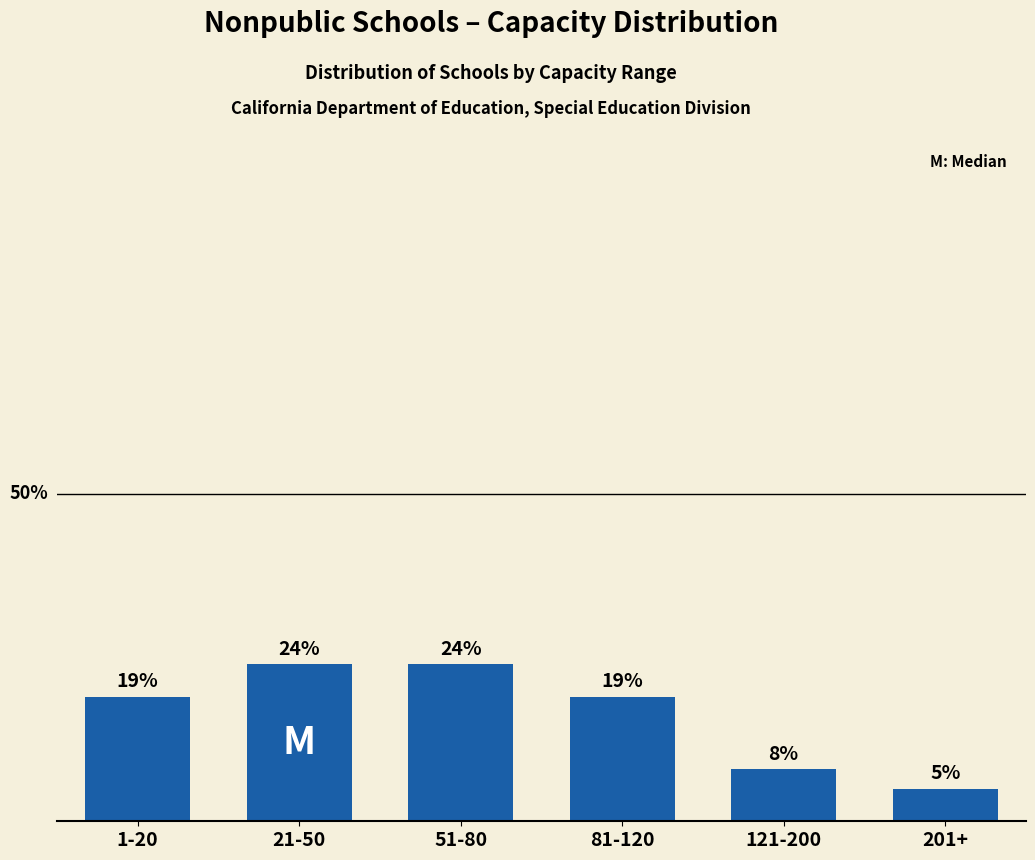

Which label corresponds to the smallest value in the chart?

201+